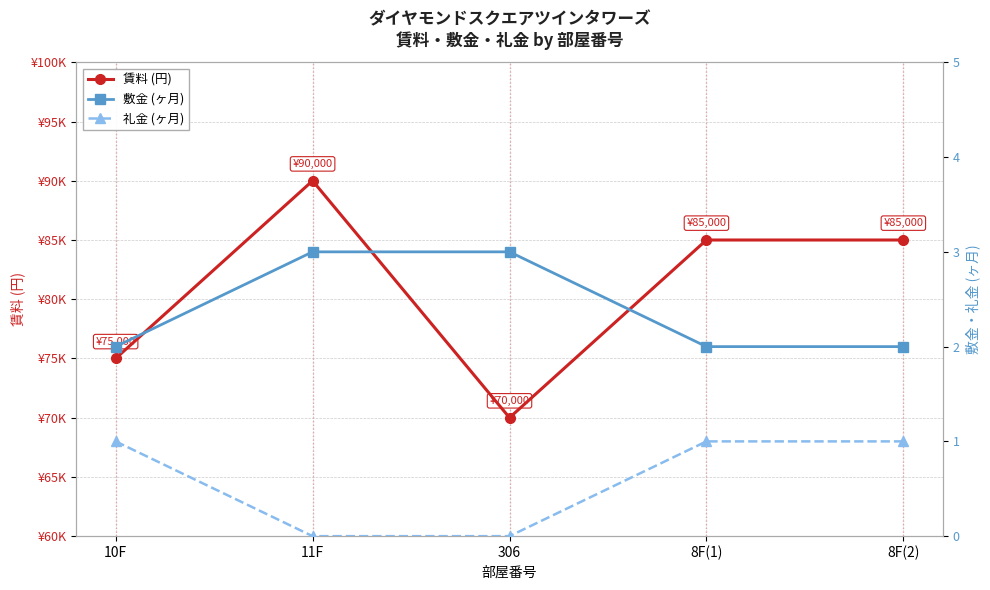

At which label is 敷金 (ヶ月) closest to 2?

10F